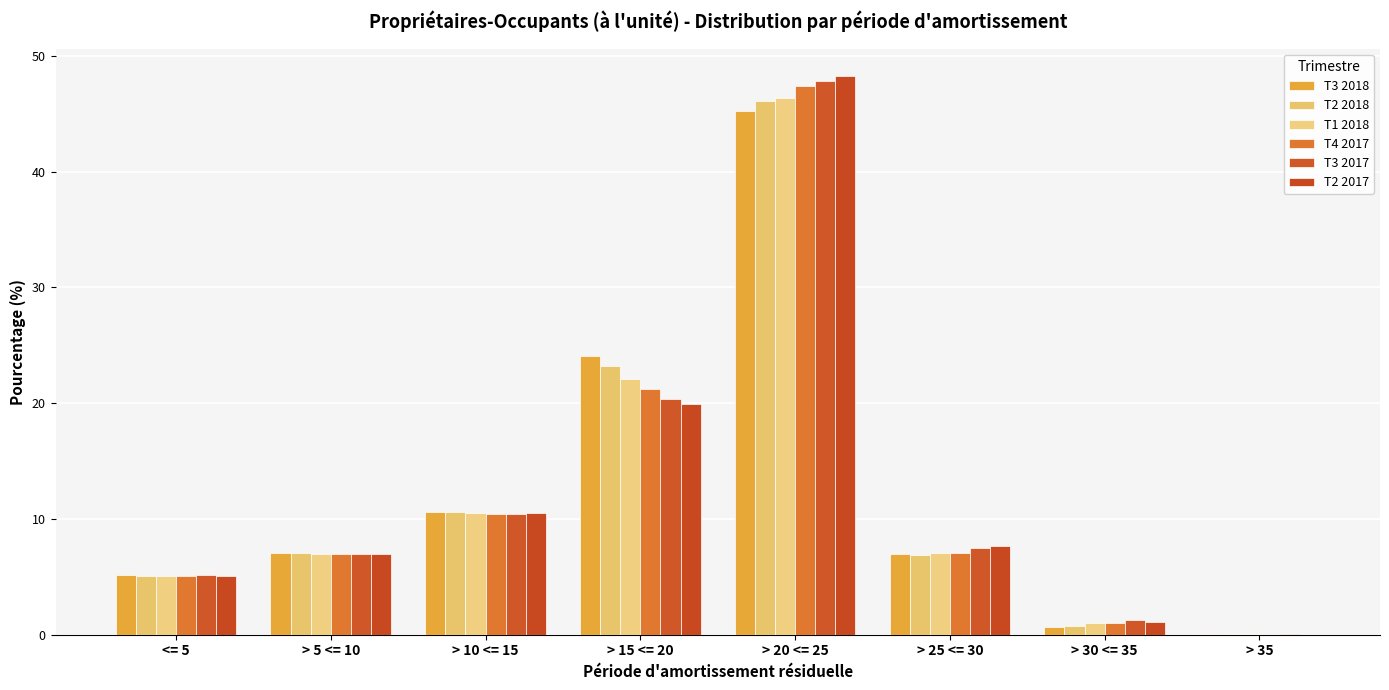

Reading left to right, extract all data points from this chart.

T3 2018: 5.1	7.1	10.6	24.1	45.2	6.9	0.6	0.0
T2 2018: 5.1	7.1	10.6	23.2	46.1	6.9	0.7	0.0
T1 2018: 5.1	7.0	10.5	22.1	46.4	7.0	1.0	0.0
T4 2017: 5.1	7.0	10.4	21.3	47.4	7.1	1.0	0.0
T3 2017: 5.2	7.0	10.4	20.4	47.9	7.5	1.2	0.0
T2 2017: 5.1	7.0	10.5	19.9	48.2	7.7	1.1	0.0